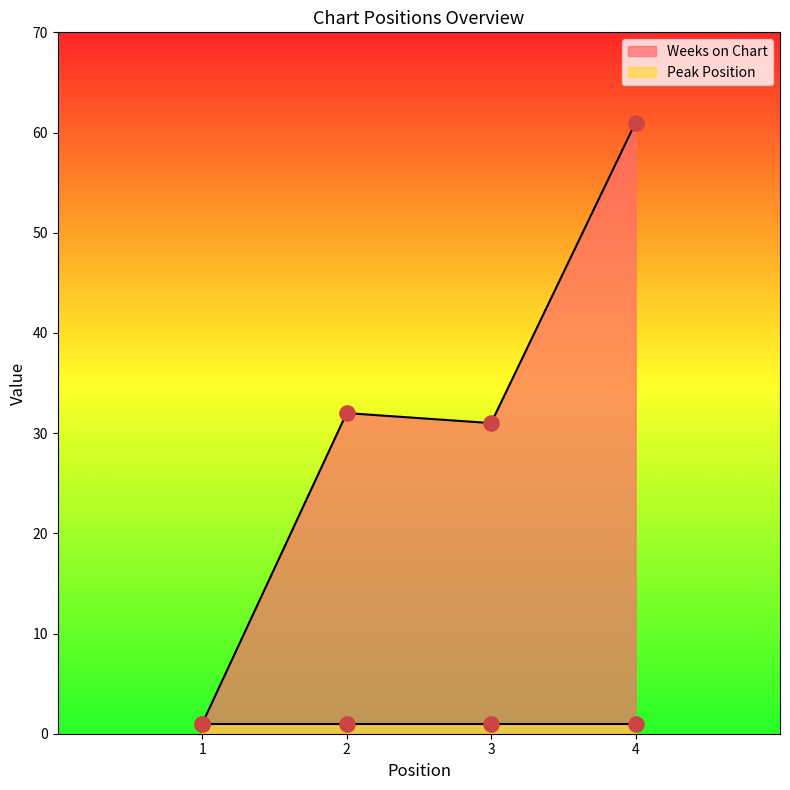

Between 3 and 4, which is larger?

4